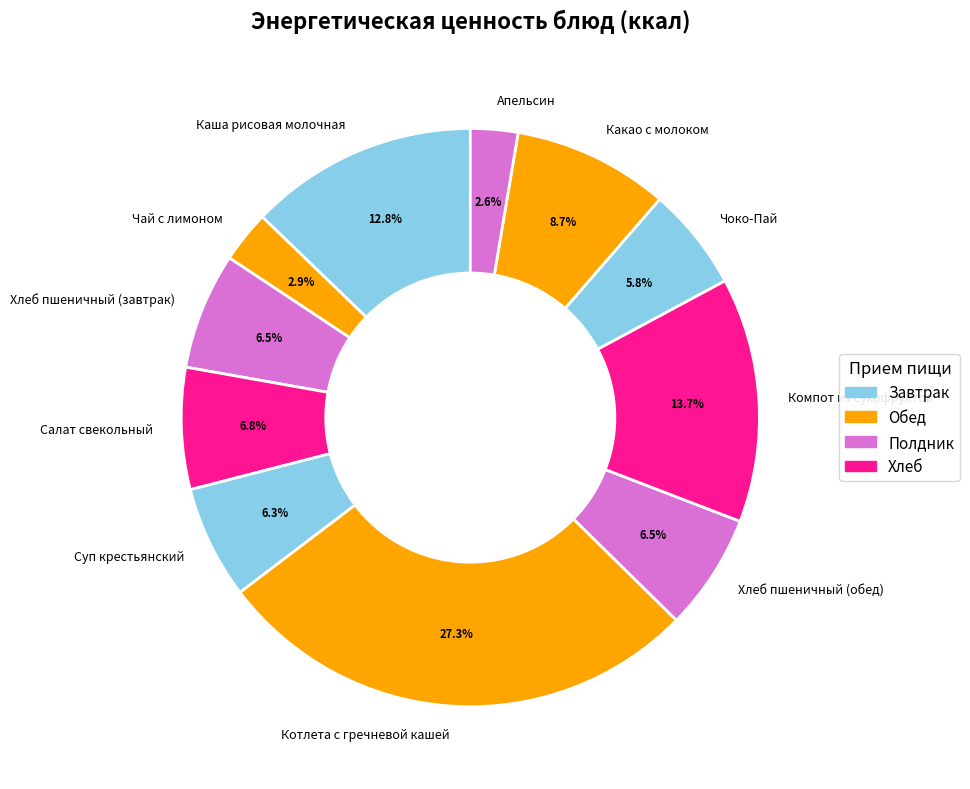

How much of the chart is everything except Салат свекольный?

93.2%